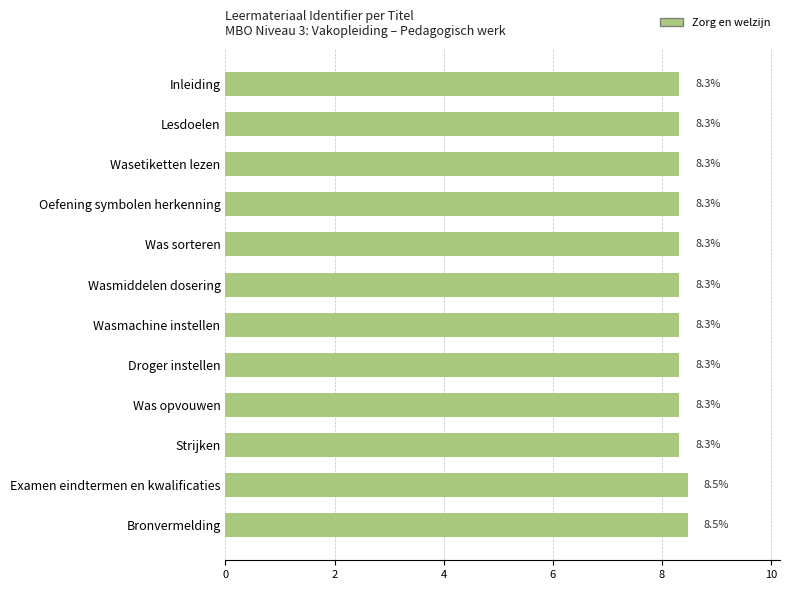

What is the change in value from Wasetiketten lezen to Bronvermelding?

+0.2